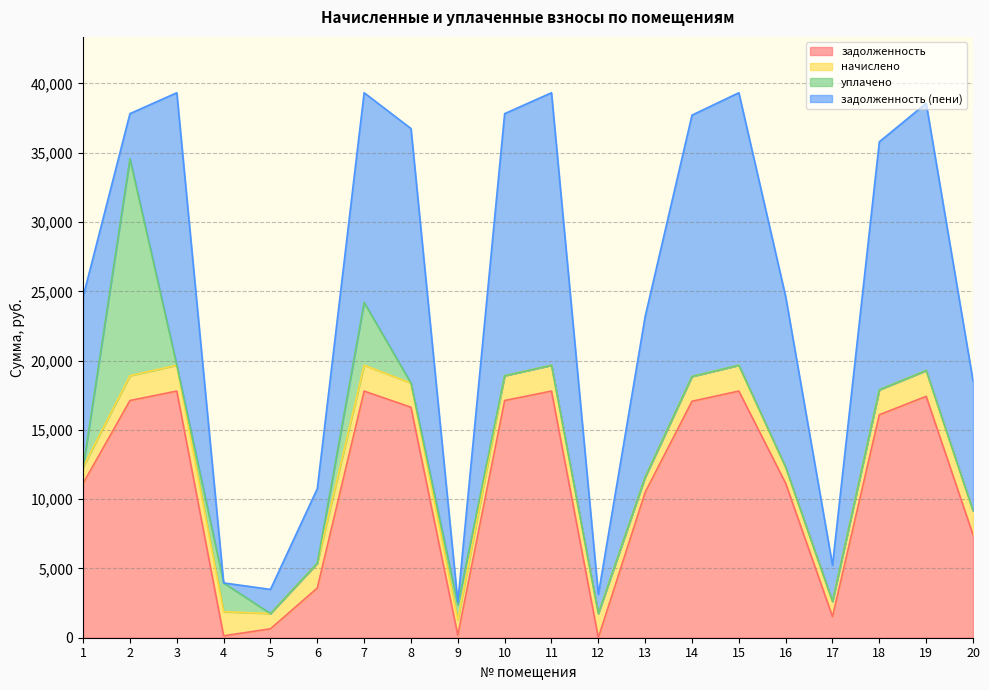

Read the задолженность value at 7.

17801.3